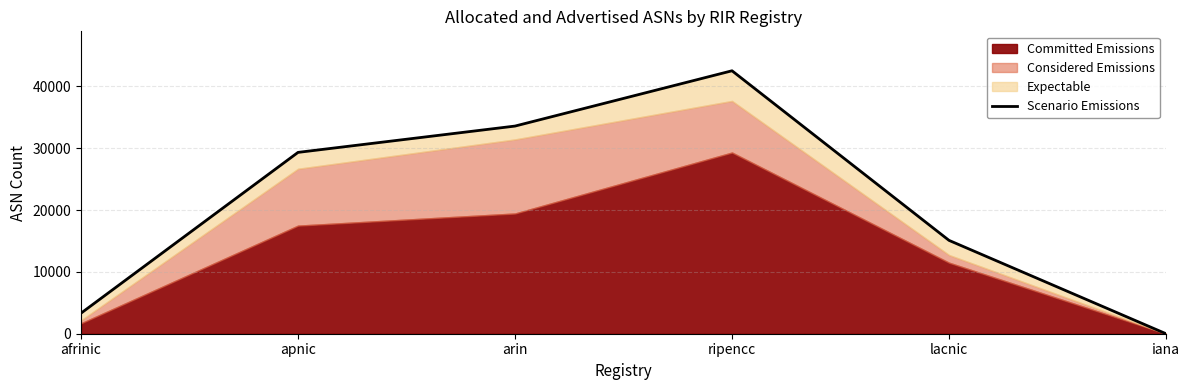

Rank the categories by value from lowest to highest.

iana, afrinic, lacnic, apnic, arin, ripencc